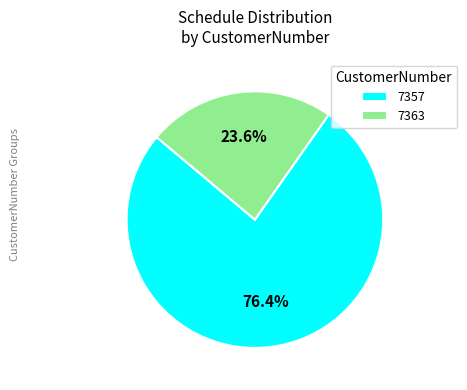

How many slices are in this pie chart?

2